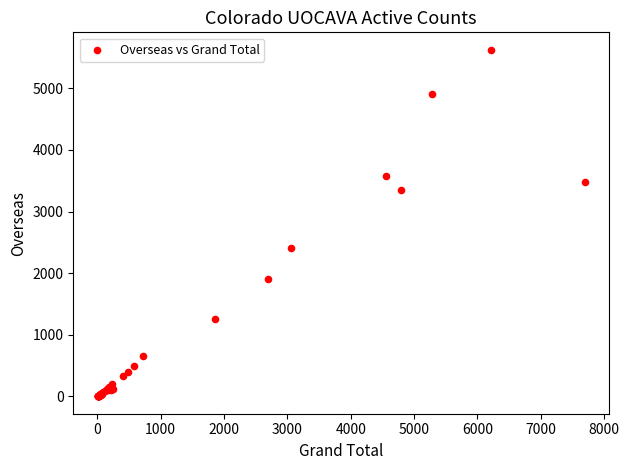

What Y value in the scatter plot is closest to 2814?

2412